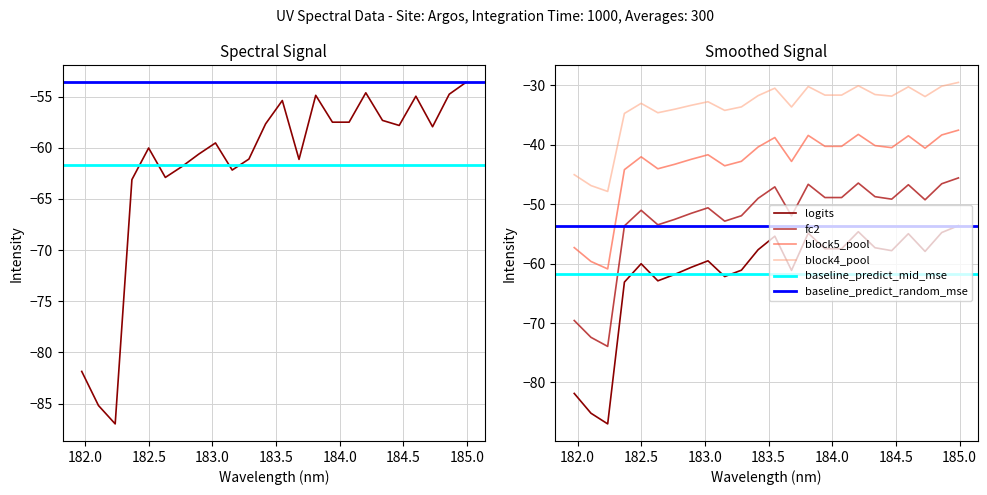

True or false: block4_pool and logits cross at least once.

False